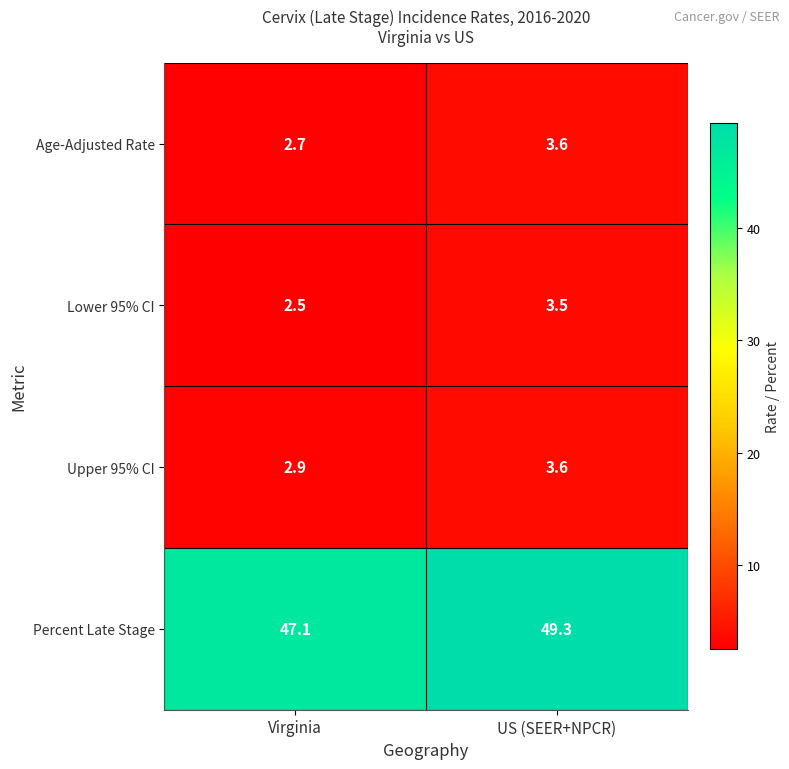

At how many categories does at least one series exceed 5?

2